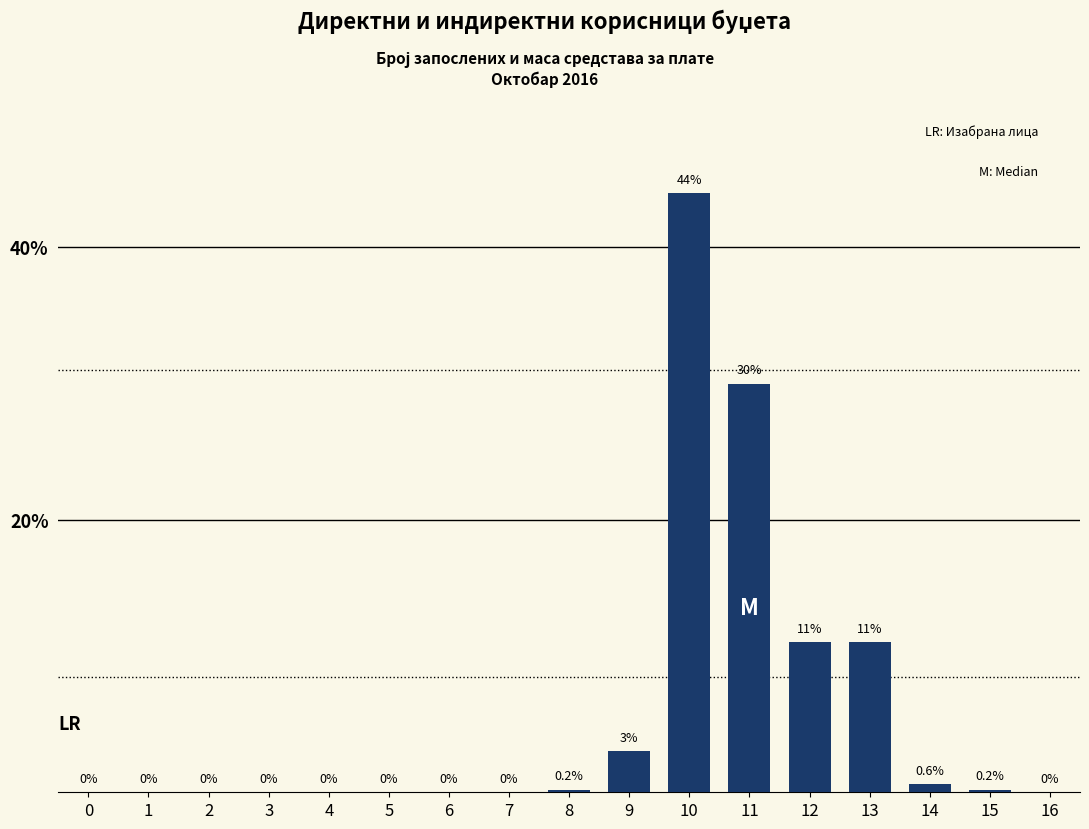

Reading left to right, extract all data points from this chart.

0=0.0	1=0.0	2=0.0	3=0.0	4=0.0	5=0.0	6=0.0	7=0.0	8=0.2	9=3.0	10=44.0	11=30.0	12=11.0	13=11.0	14=0.6	15=0.2	16=0.0